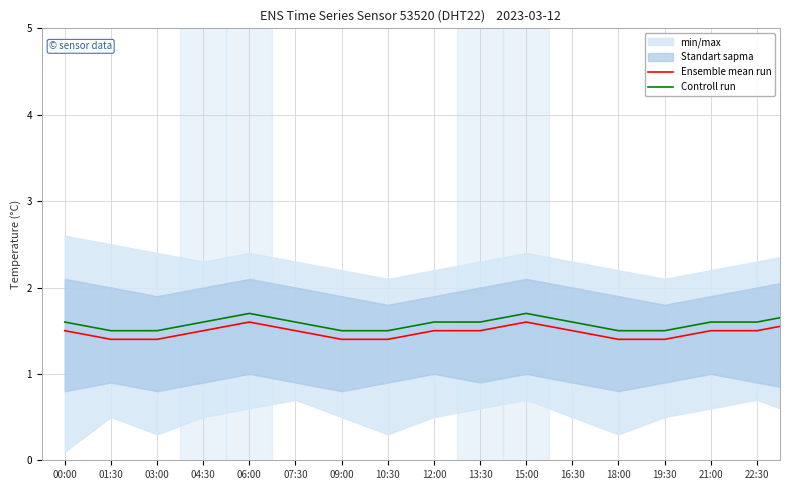

What is the sum of the Ensemble mean run values at 10:30 and 07:30?

2.9